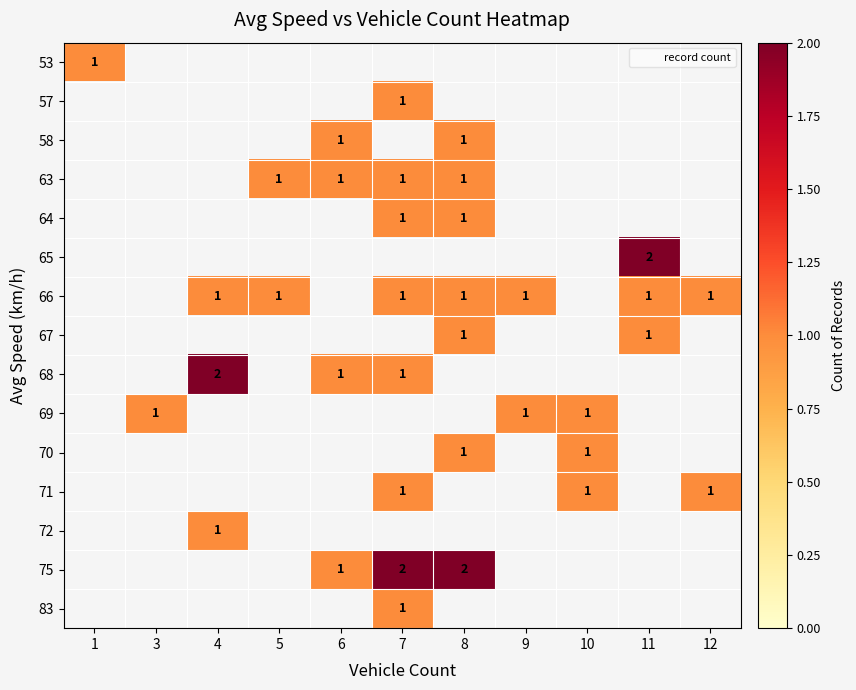

Which category has the highest value across all series?

11